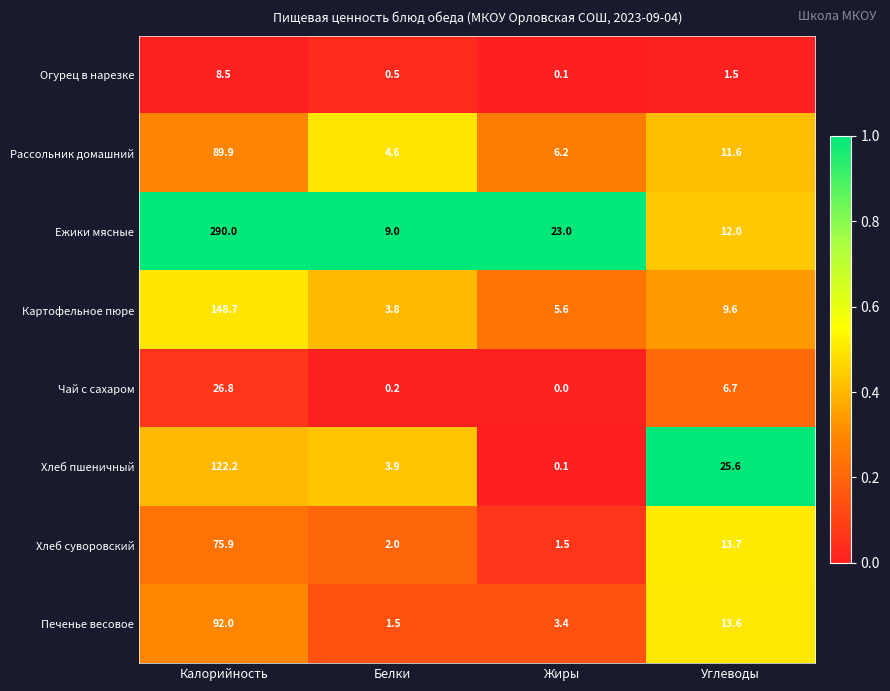

Rank the series by their maximum value, from lowest to highest.

Огурец в нарезке, Чай с сахаром, Хлеб суворовский, Рассольник домашний, Печенье весовое, Хлеб пшеничный, Картофельное пюре, Ежики мясные